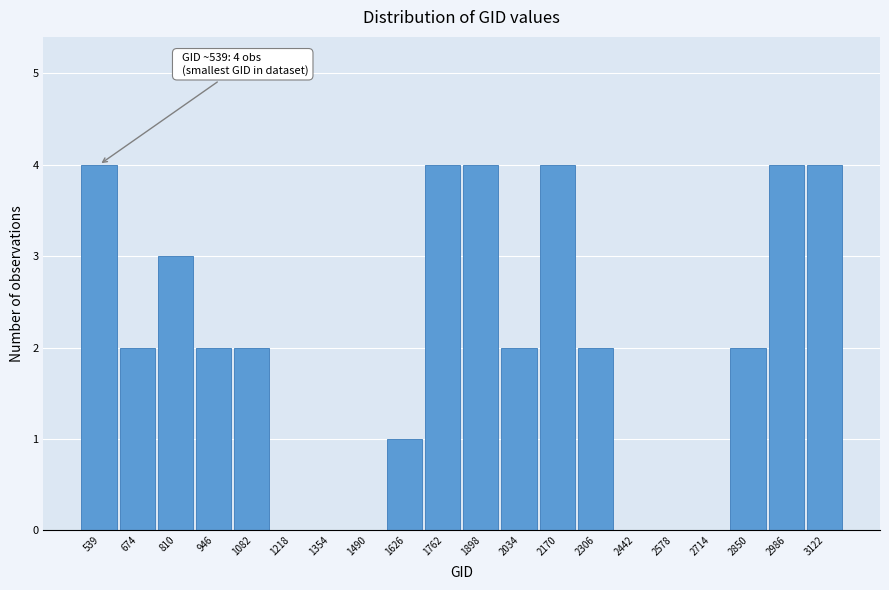

Reading left to right, extract all data points from this chart.

539=4	674=2	810=3	946=2	1082=2	1218=0	1354=0	1490=0	1626=1	1762=4	1898=4	2034=2	2170=4	2306=2	2442=0	2578=0	2714=0	2850=2	2986=4	3122=4